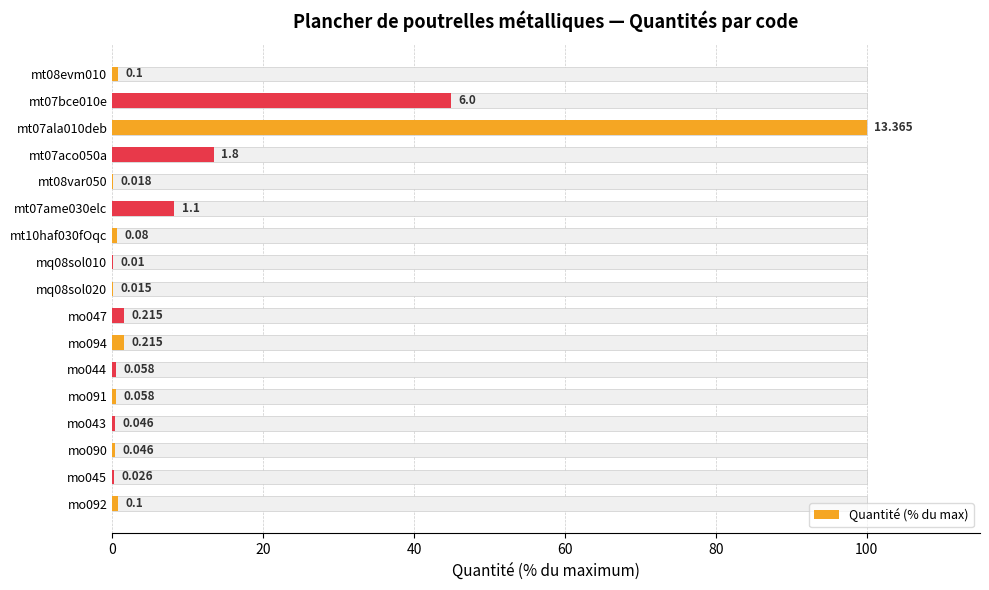

True or false: the data shows 8.2 at mt07ame030elc.

True